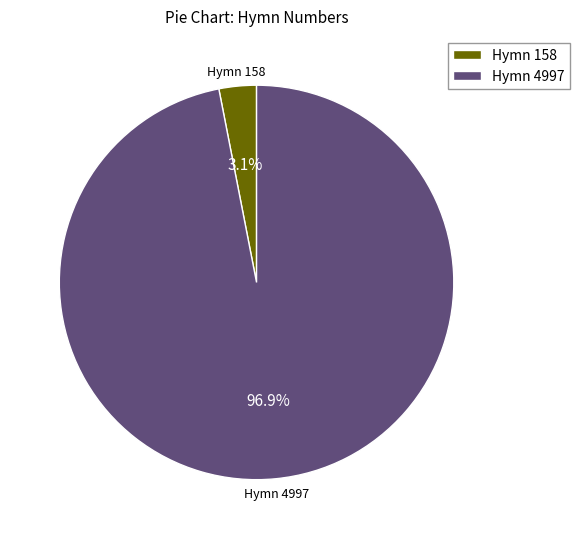

What percentage is NOT represented by Hymn 158?

96.9%